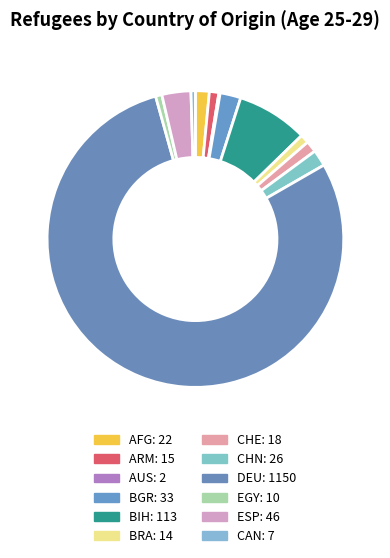

Is DEU the majority of the pie?

Yes